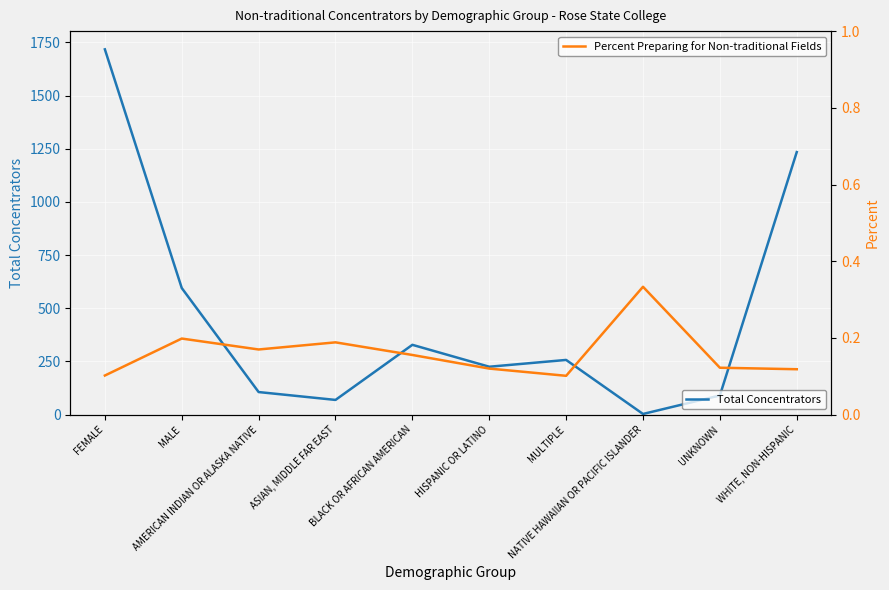

Which has a higher value, MALE or WHITE, NON-HISPANIC?

WHITE, NON-HISPANIC